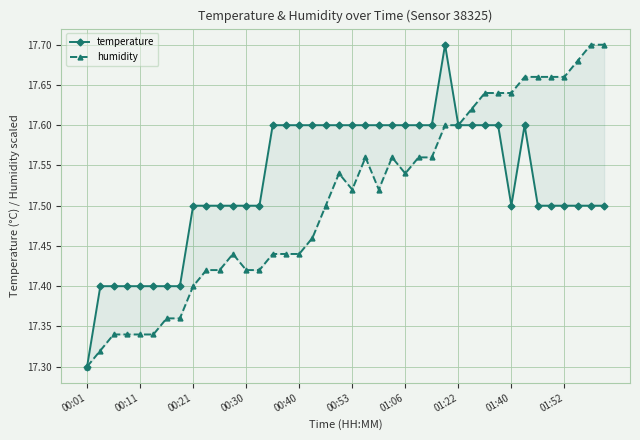

What is the difference between the maximum and second lowest values in the temperature series?

0.3